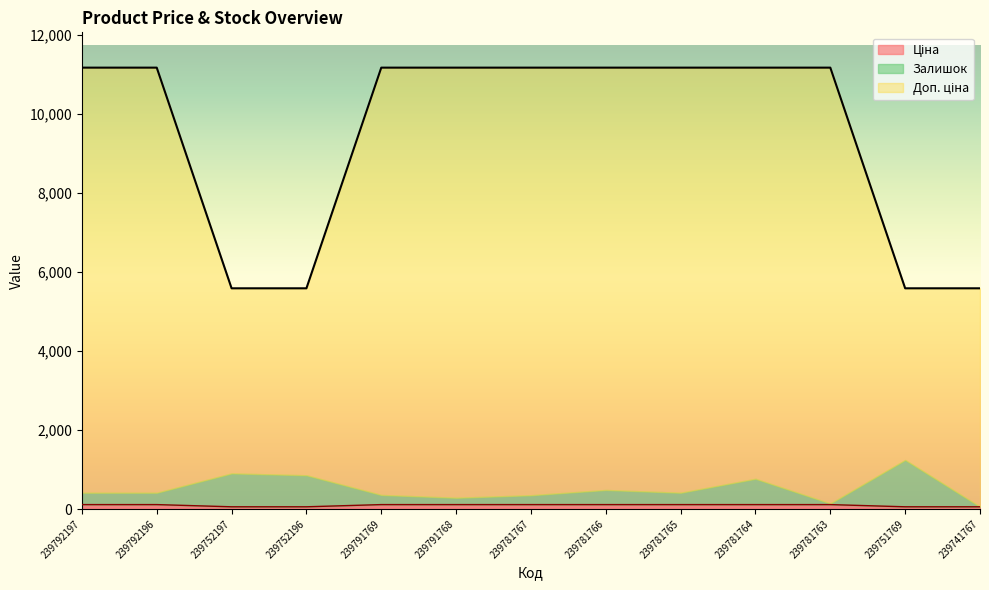

True or false: Доп. ціна has more than 1 points higher than both neighbors.

False